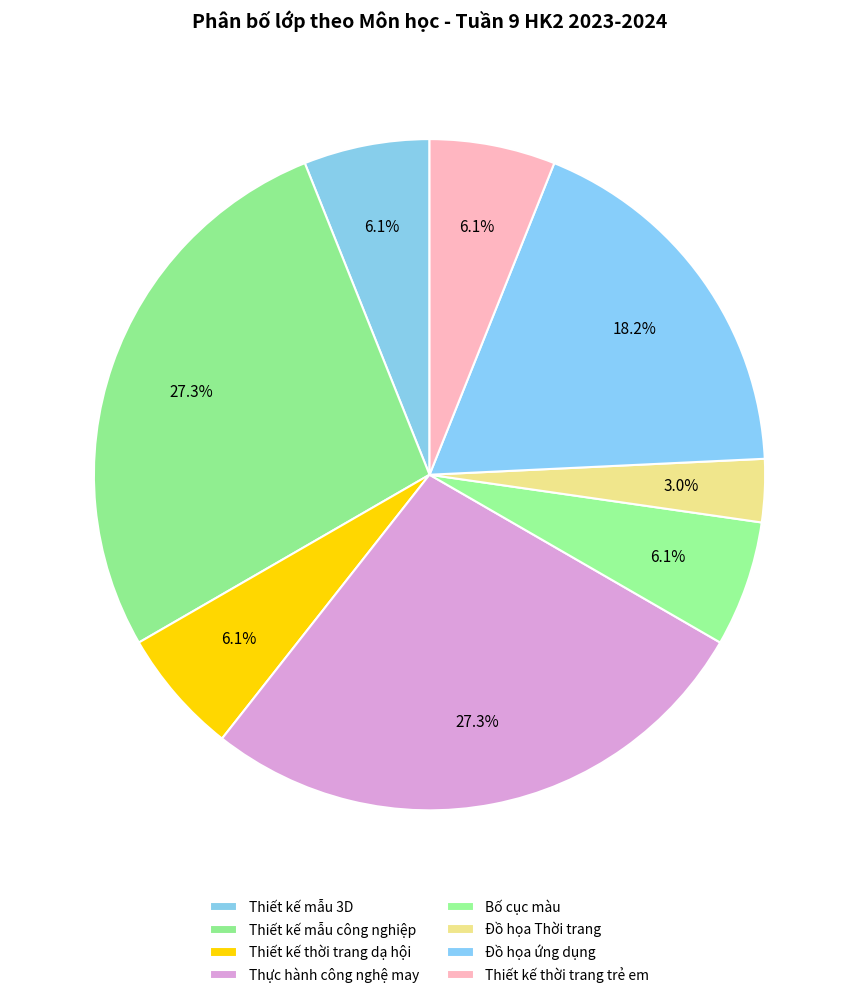

Does Thiết kế thời trang dạ hội account for over 50% of the chart?

No